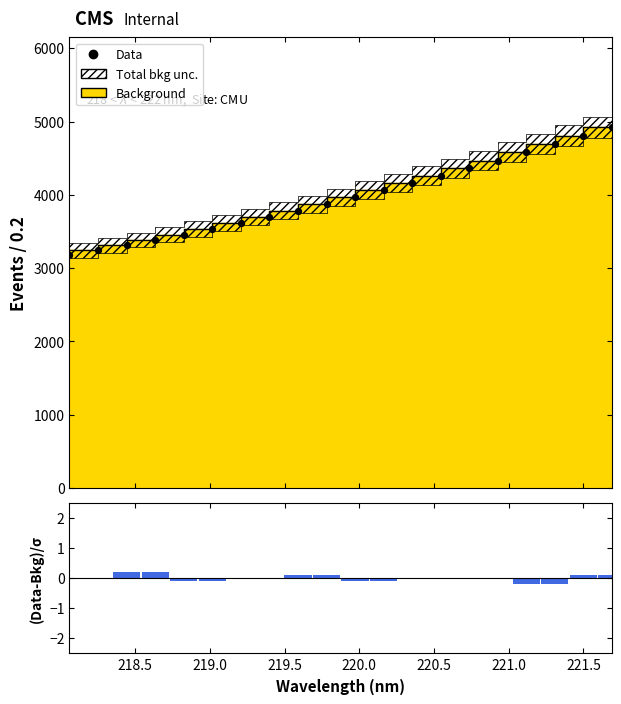

At how many categories does at least one series exceed 4641?

3